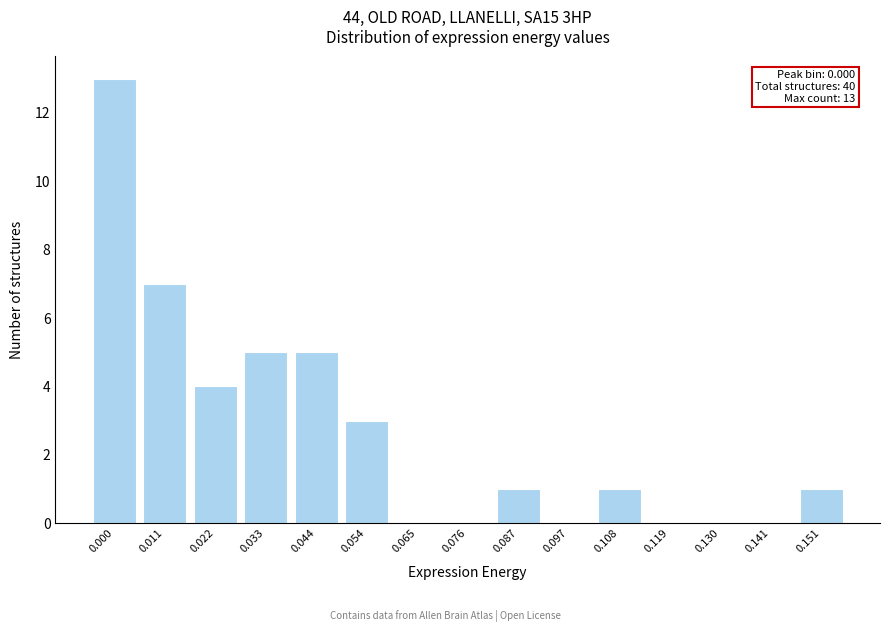

Reading left to right, list all the values displayed in this chart.

0.000=13	0.011=7	0.022=4	0.033=5	0.044=5	0.054=3	0.065=0	0.076=0	0.087=1	0.097=0	0.108=1	0.119=0	0.130=0	0.141=0	0.151=1